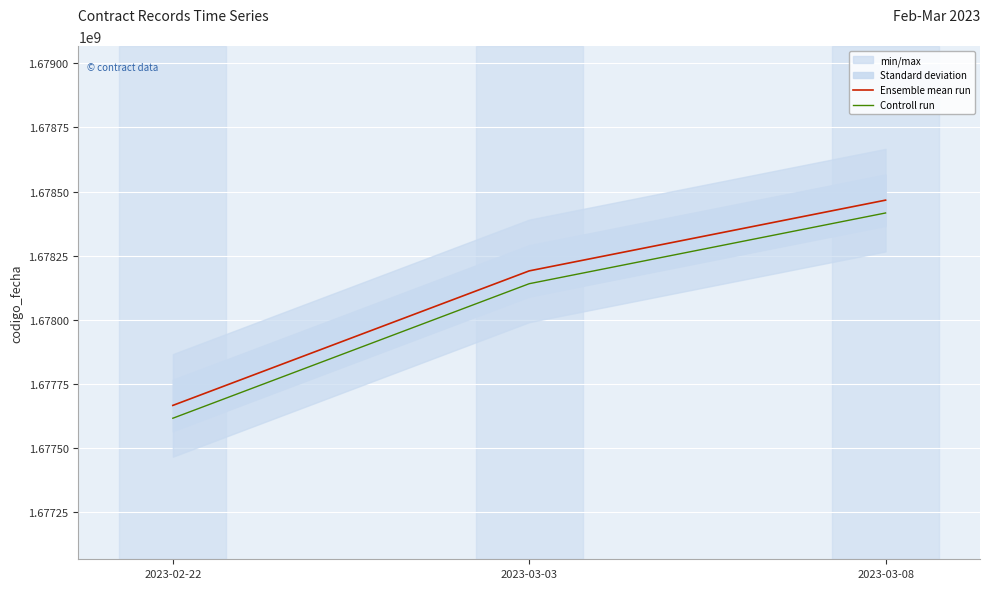

What is the label of the 2nd point from the right?

2023-03-03